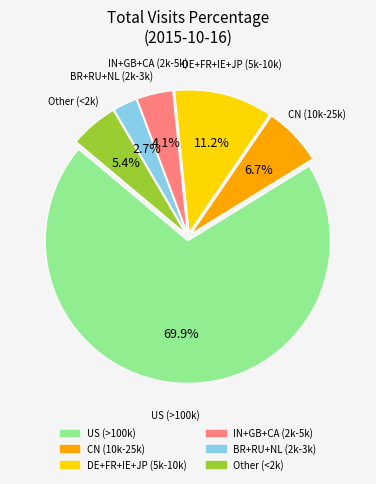

Is there any slice that represents more than half of the pie?

Yes